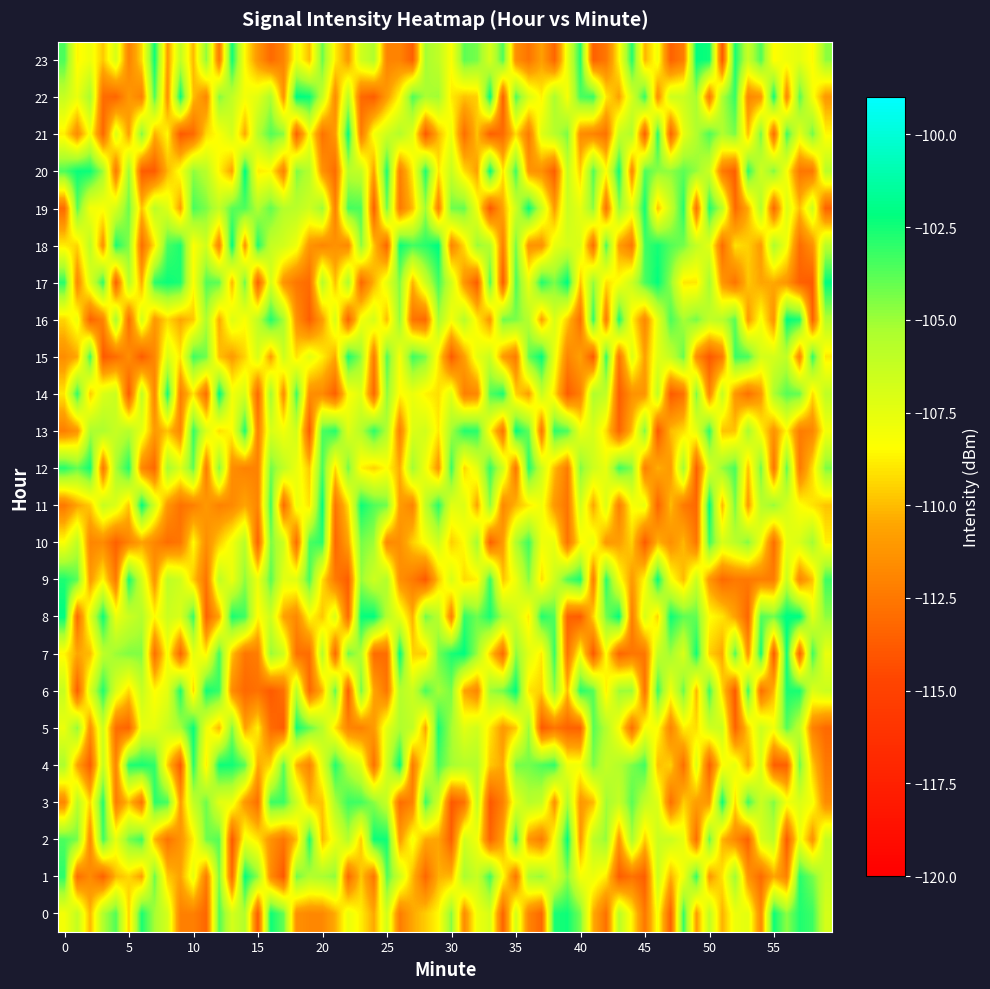

At which category is the sum across all series the highest?

2